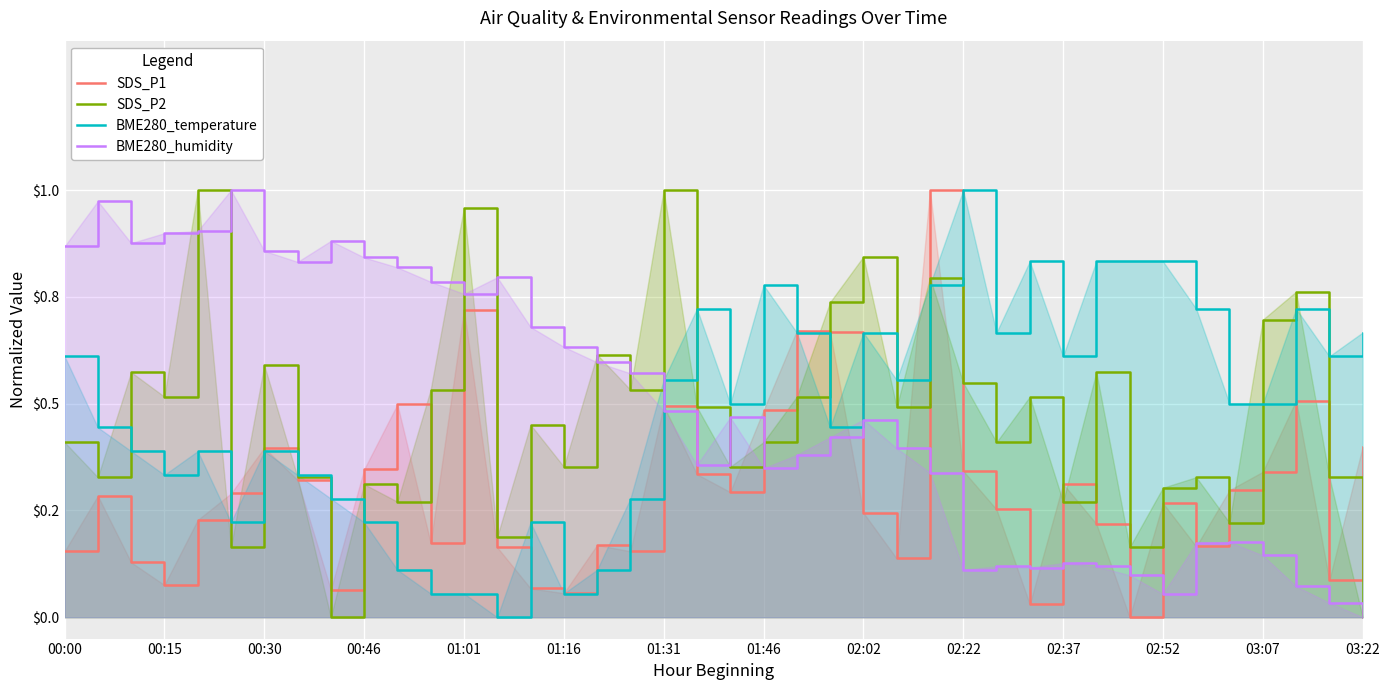

What are all the series names shown in the legend?

SDS_P1, SDS_P2, BME280_temperature, BME280_humidity